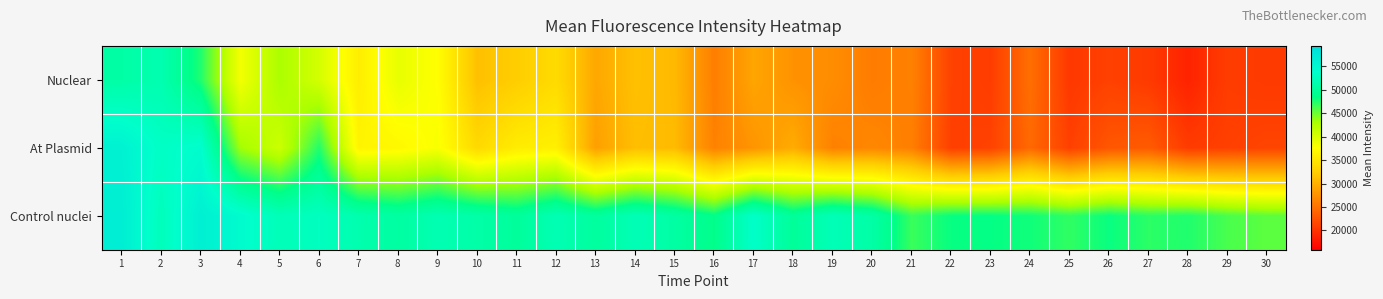

At which category is the sum across all series the highest?

1